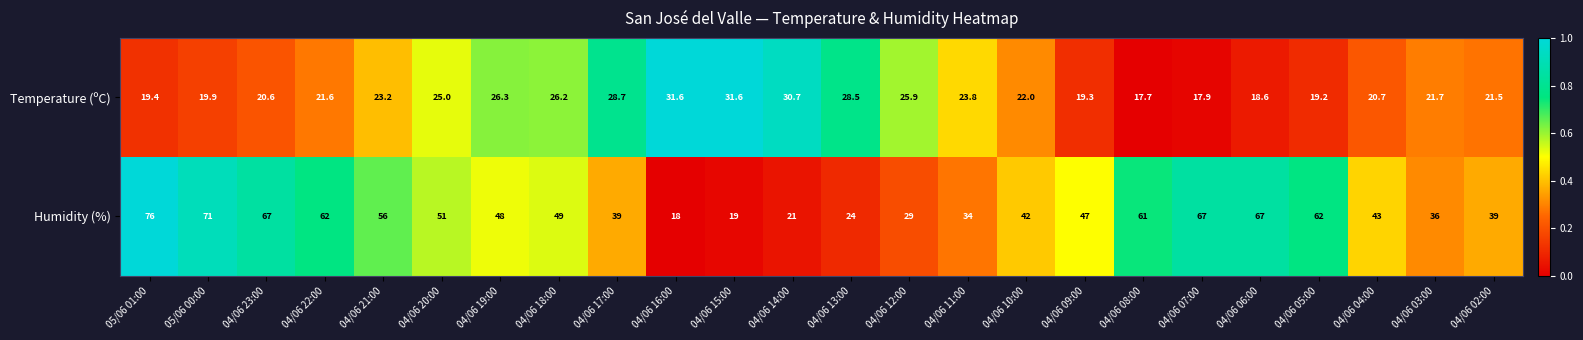

The value of Temperature (ºC) at 04/06 11:00 is 31.0. True or false?

False